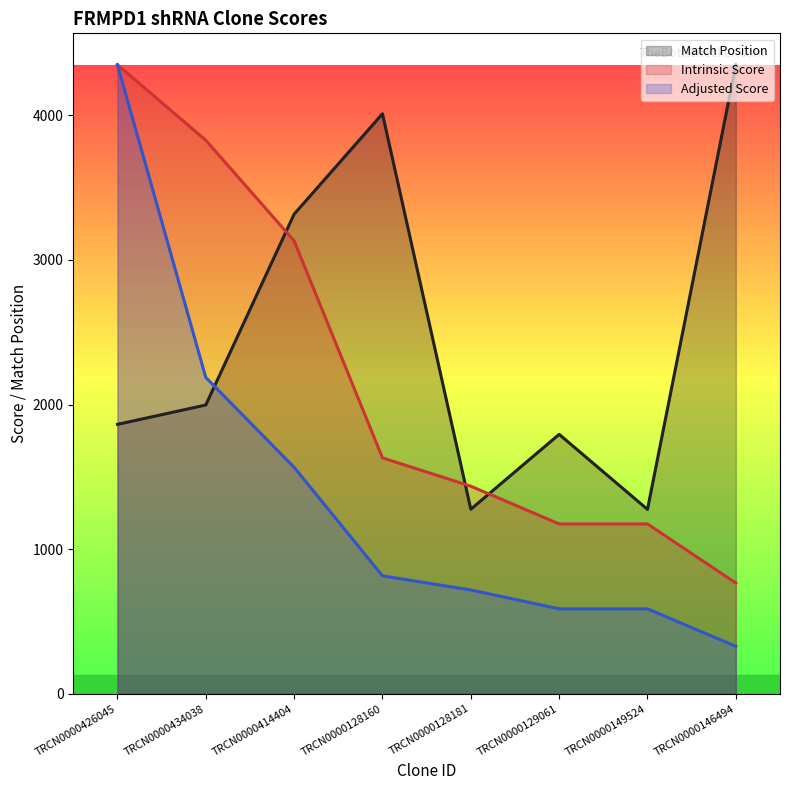

What is the label of the 1st point from the right?

TRCN0000146494